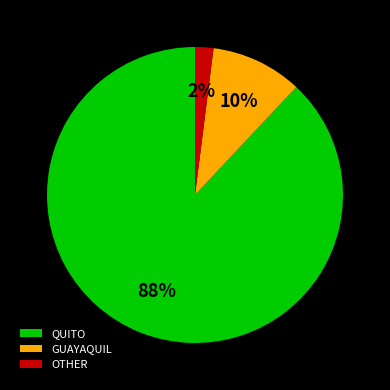

Is there a majority slice in this chart?

Yes